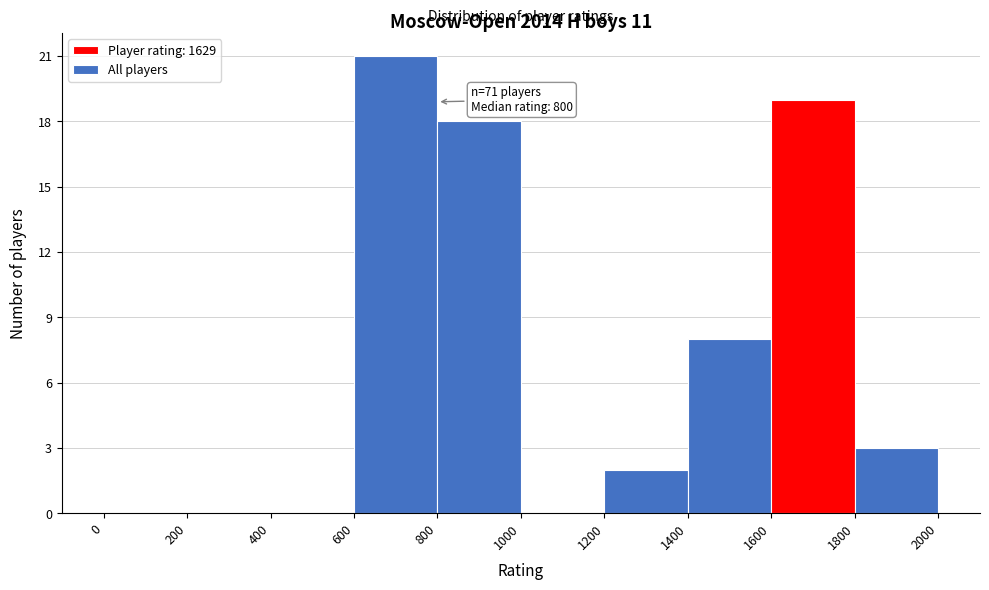

Which range on the x-axis has the tallest bar?

600 to 800